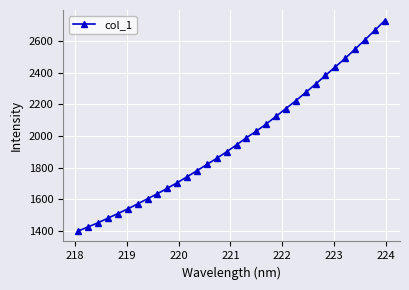

What is the minimum value shown in the chart?

1400.1